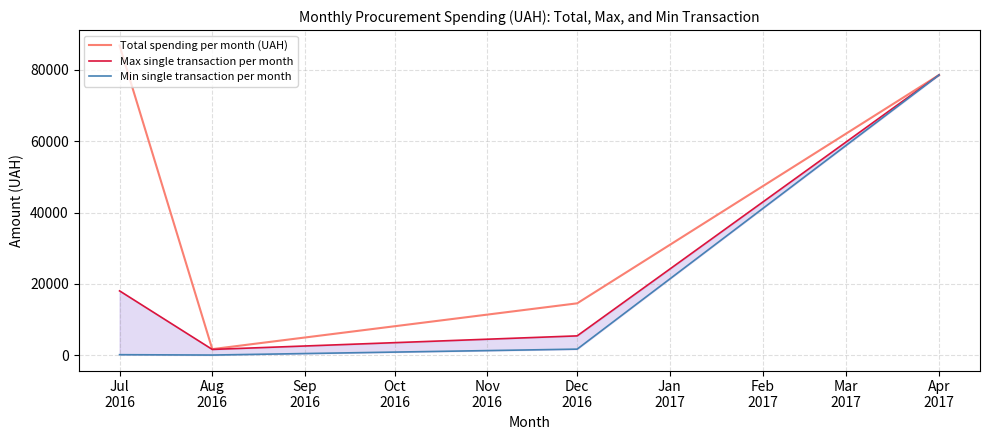

How many lines are shown in the chart?

3